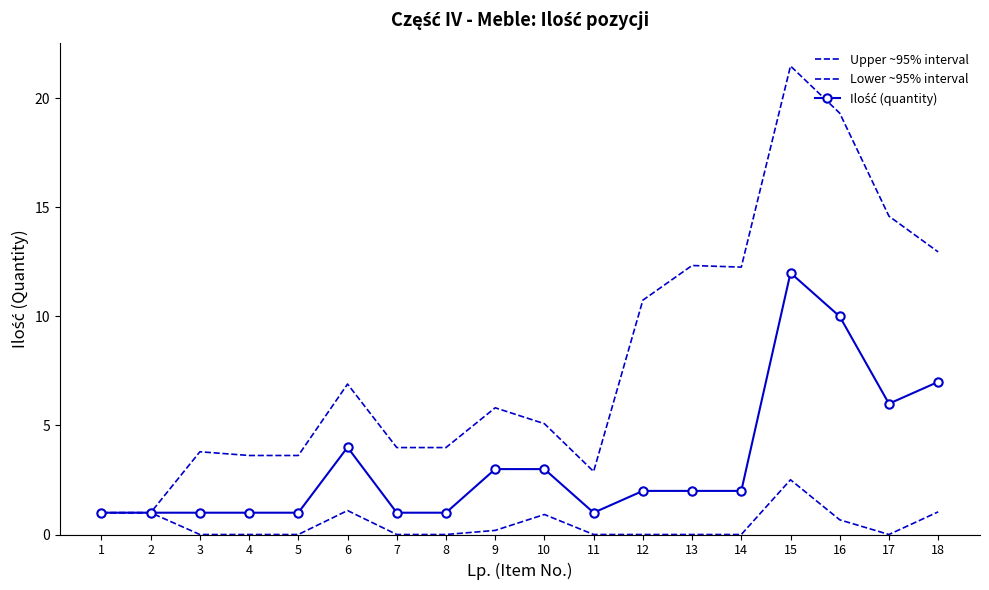

At which category does the chart reach its minimum across all series?

3